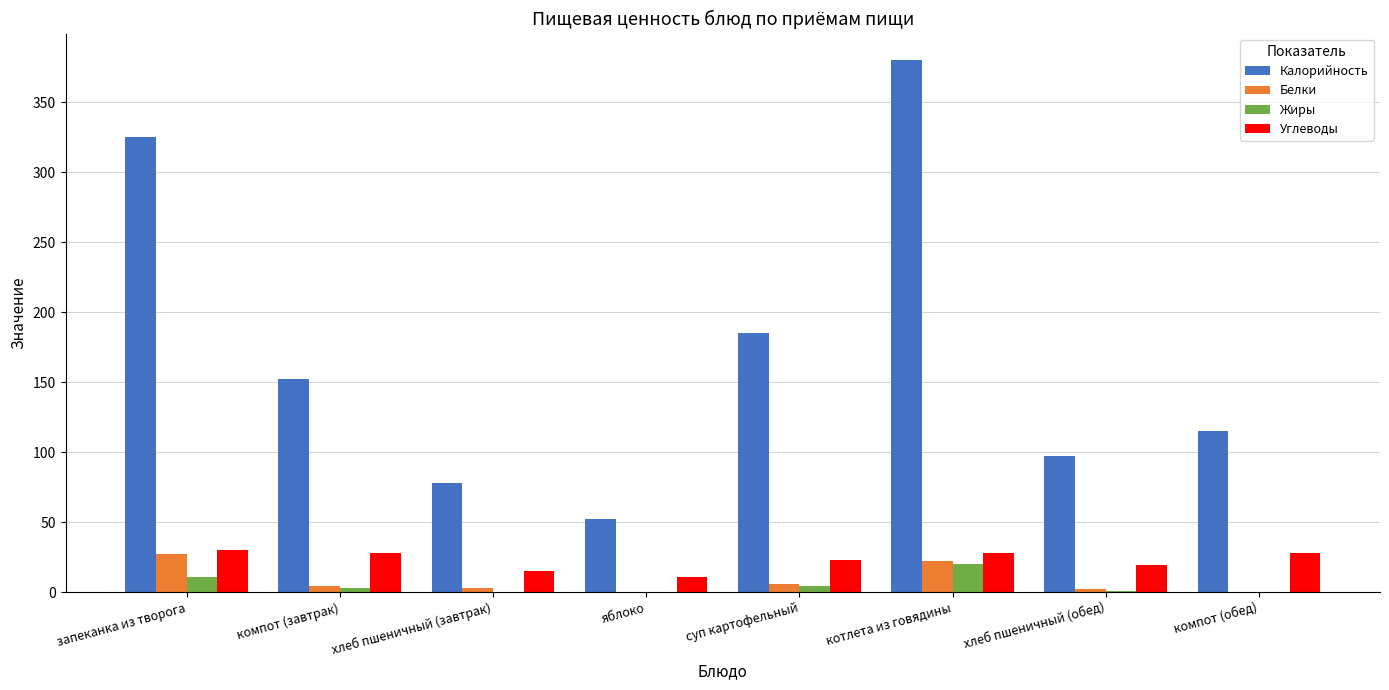

What is the total value across all series at хлеб пшеничный (завтрак)?

96